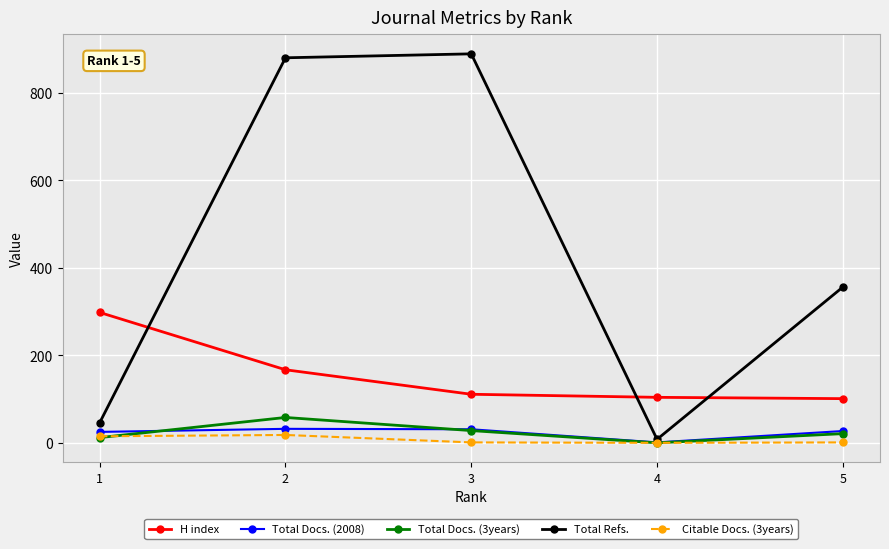

Is this an area chart (filled region under the line)?

No